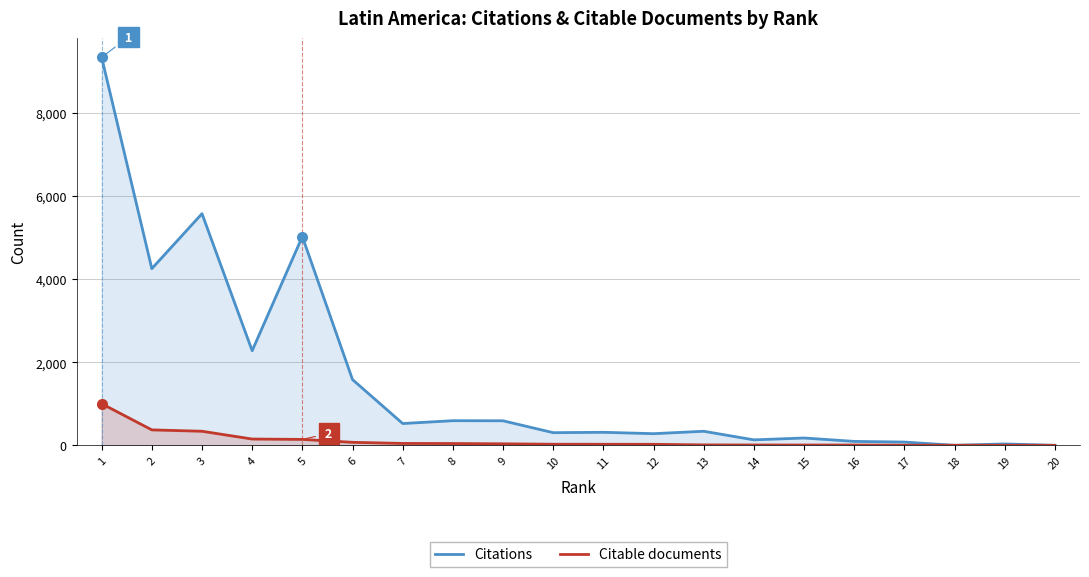

Which series changed the most between 5 and 7?

Citations